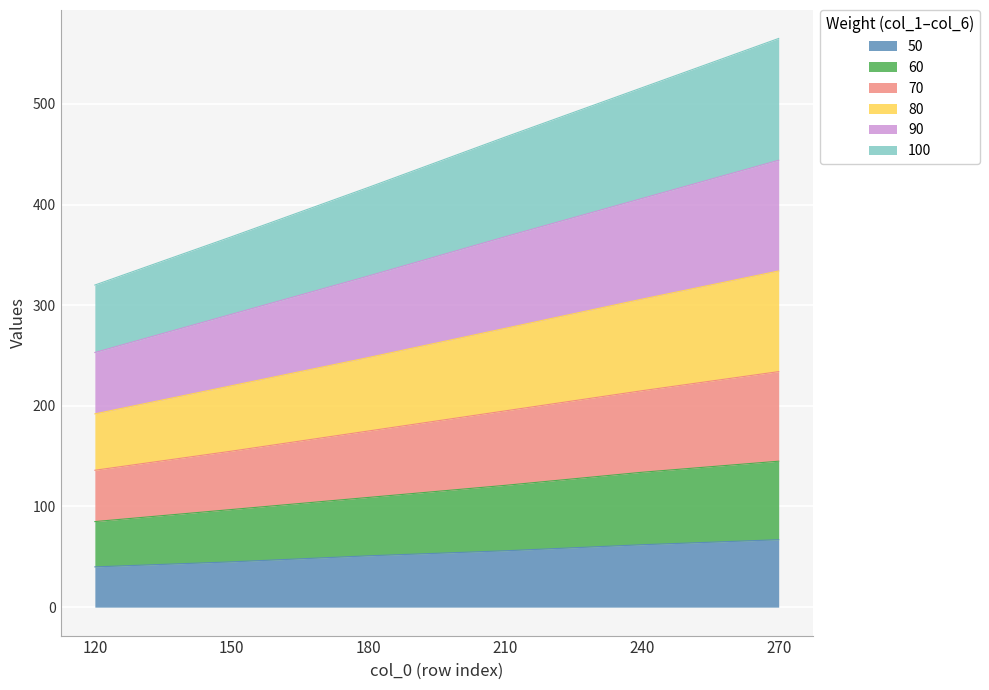

What is the total value across all series at 270?

565